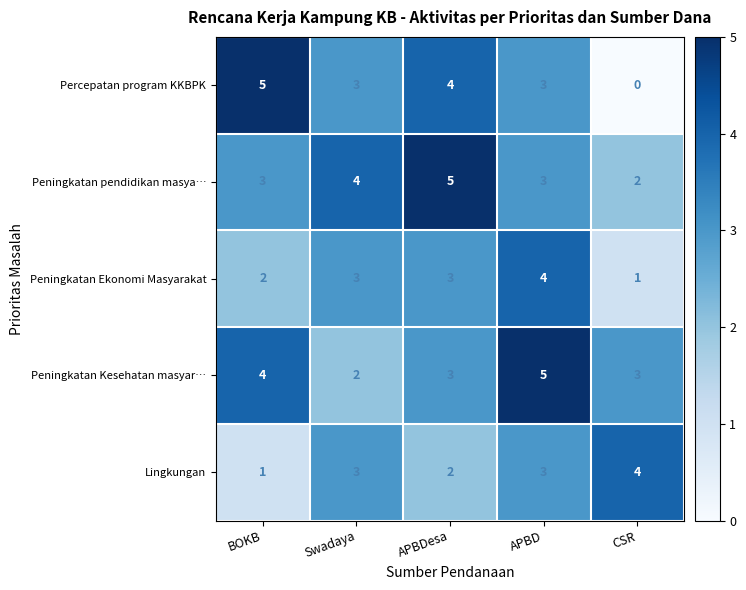

What is the total value across all series at Swadaya?

15